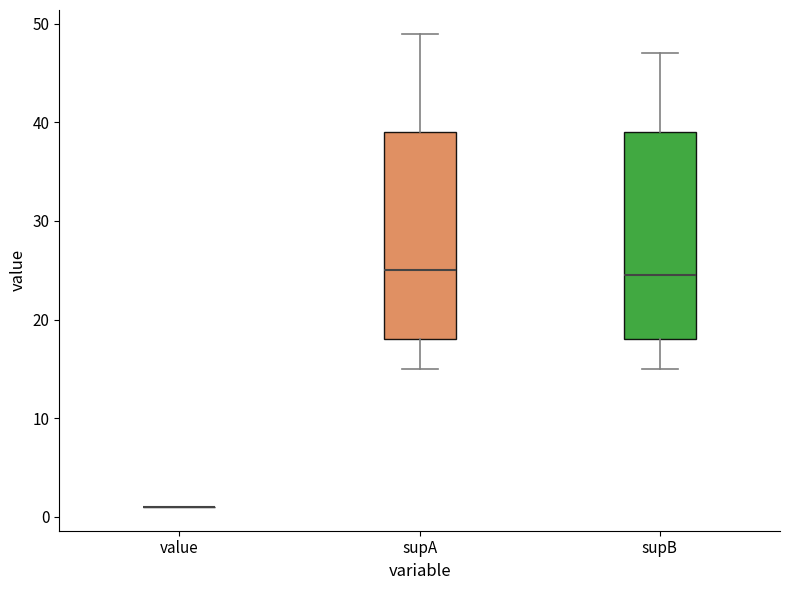

Reading left to right, read every box against the y-axis: the position of its median line, the range the box covers, and the ends of its whiskers. The values are not printed on the chart, so give them approximately, as read against the axis.

value: box collapsed to a line at 1, whiskers 1 to 1
supA: median 25, box 18 to 39, whiskers 15 to 49
supB: median 25, box 18 to 39, whiskers 15 to 47